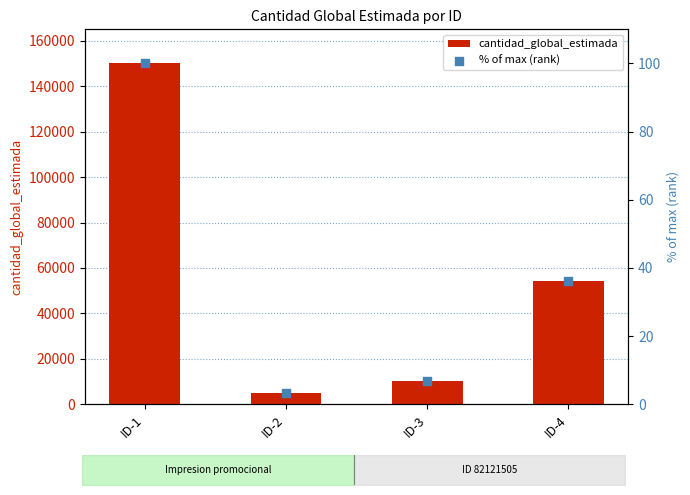

Which series has the largest Y range (max minus min)?

cantidad_global_estimada